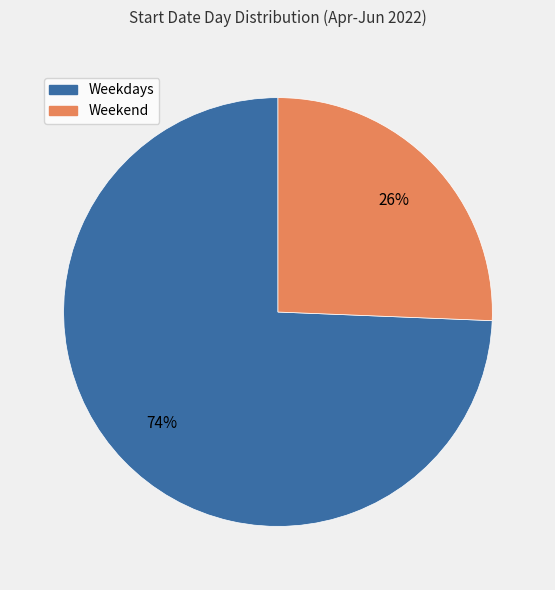

To the nearest percent, what is the average slice percentage?

50%